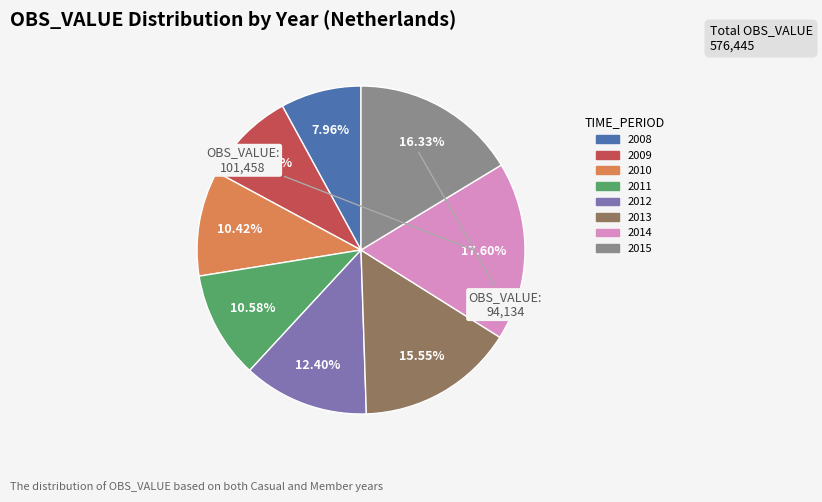

Combined, do 2008 and 2012 account for over 50%?

No